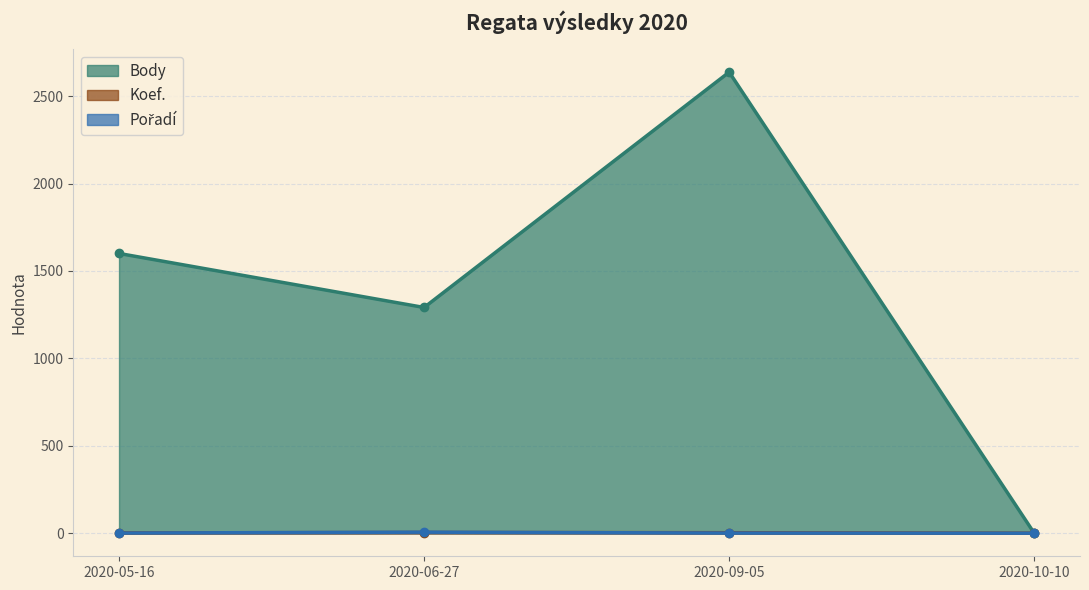

What is the difference between the maximum and minimum values in the Body series?

2637